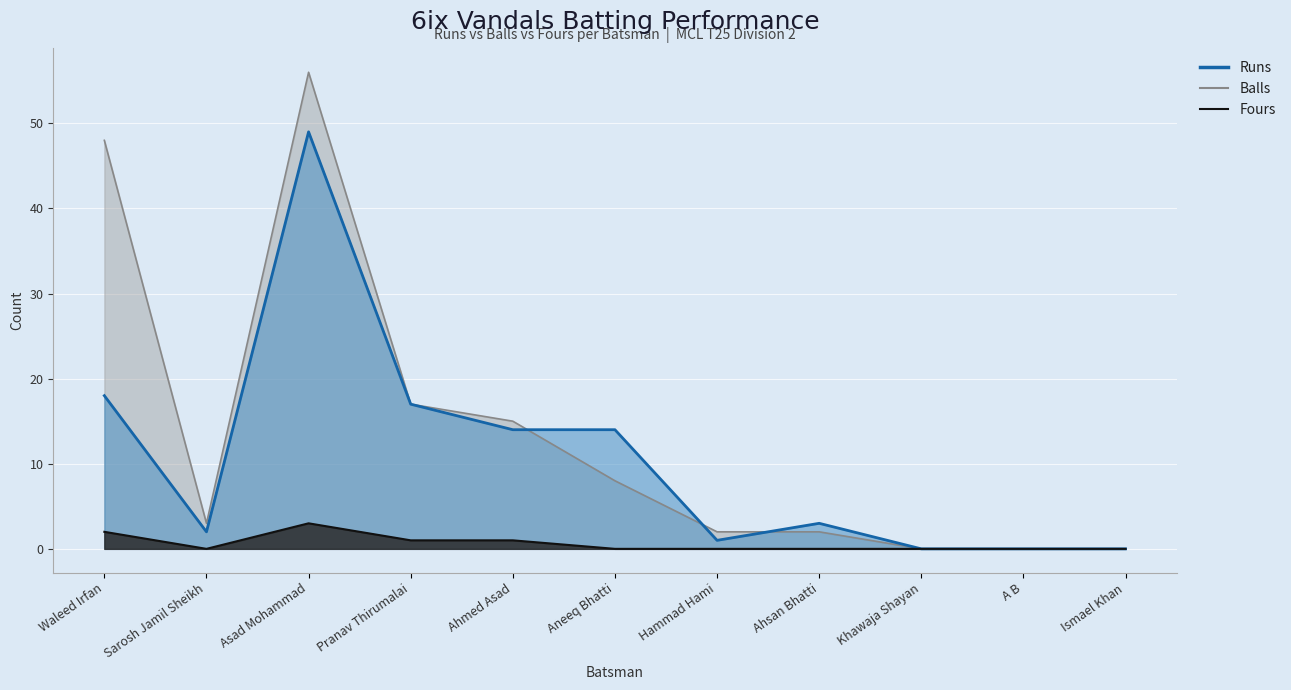

What is the highest value of the Fours series?

3